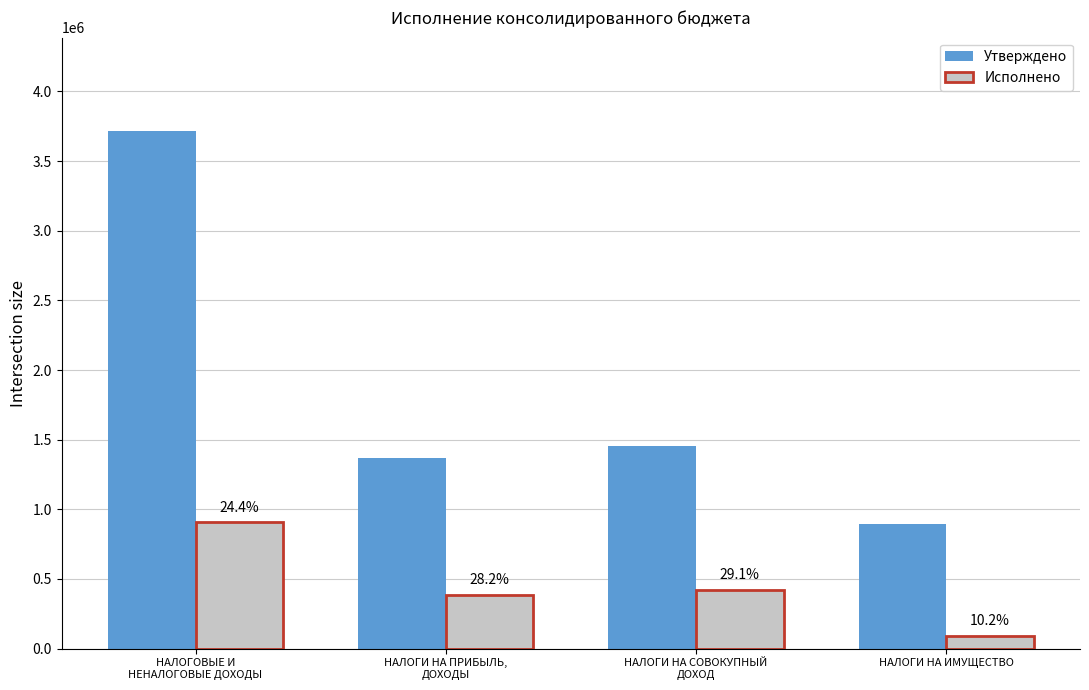

What are all the series names shown in the legend?

Утверждено, Исполнено